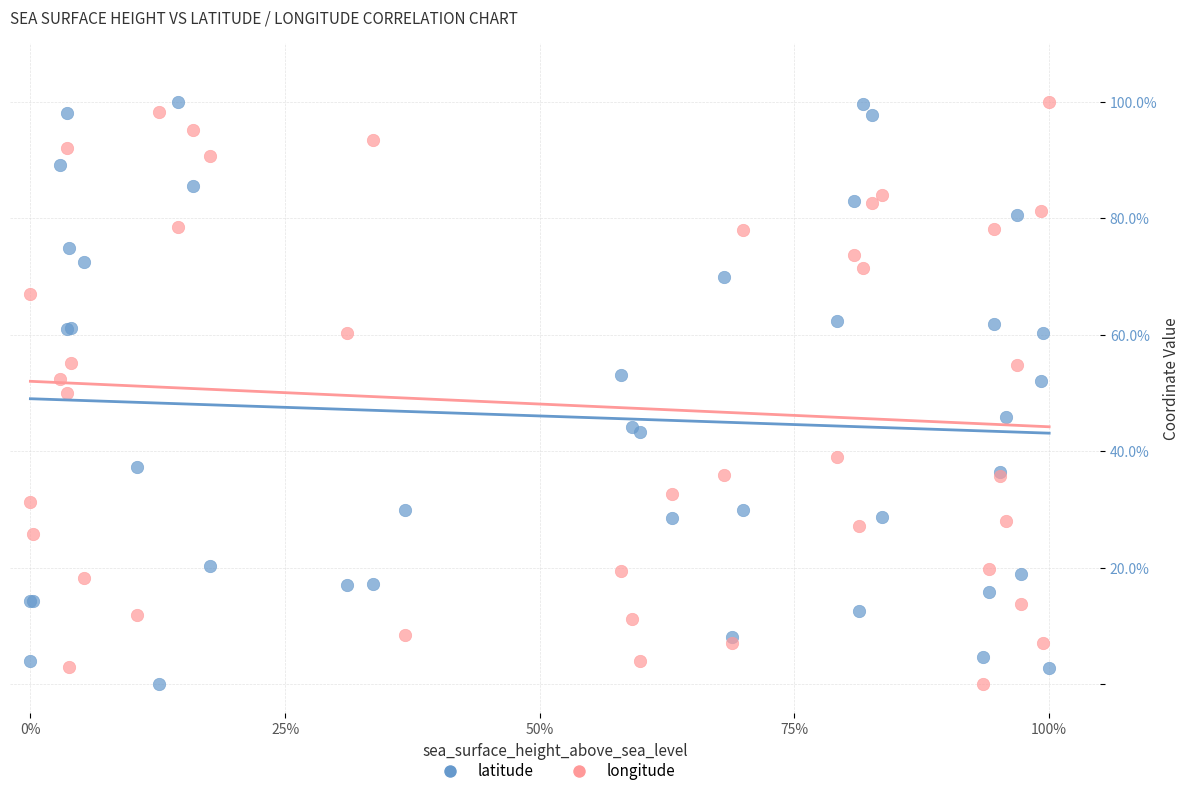

What is the X range (max minus min) for the scatter plot?

100.0